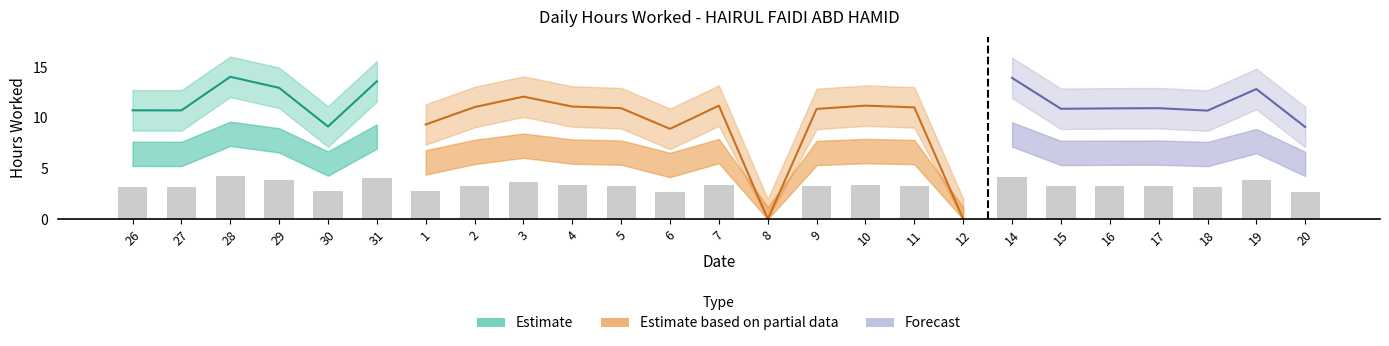

What is the total value across all series at 29?

38.9